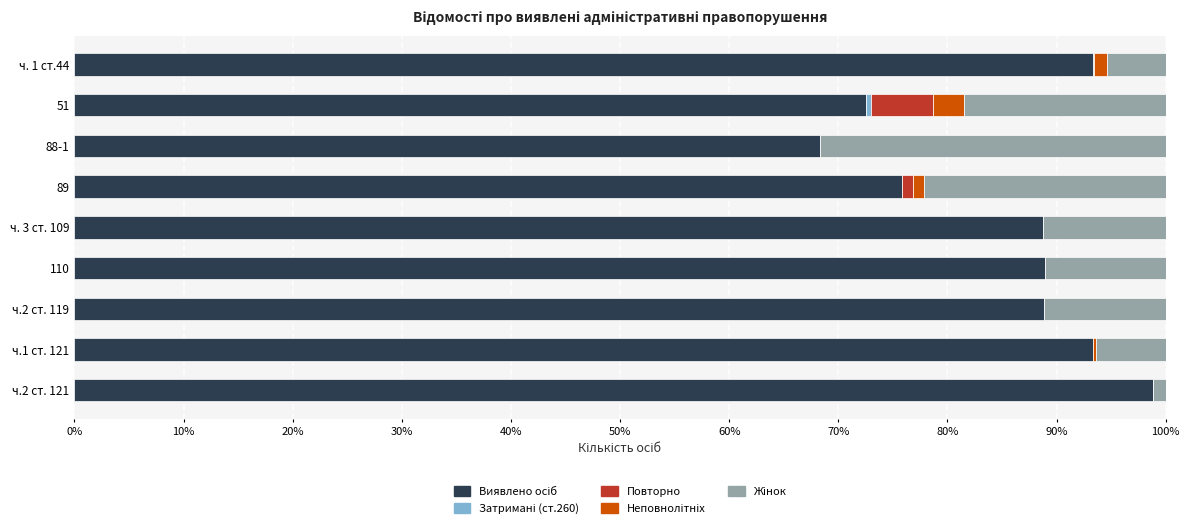

Count the number of data series in this chart.

5